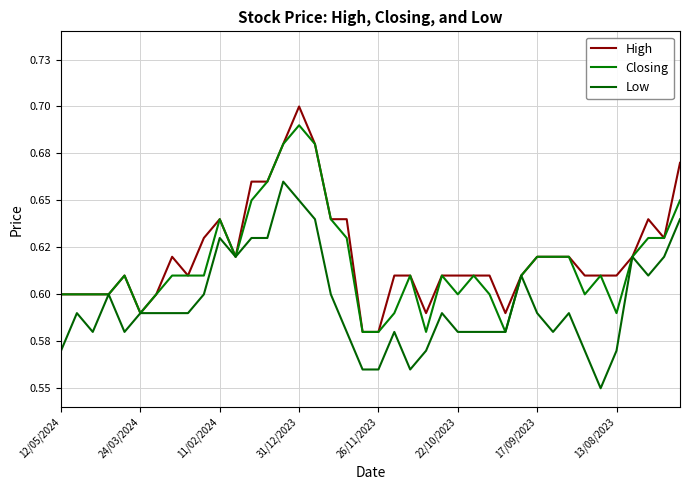

Does the chart have visible grid lines?

Yes